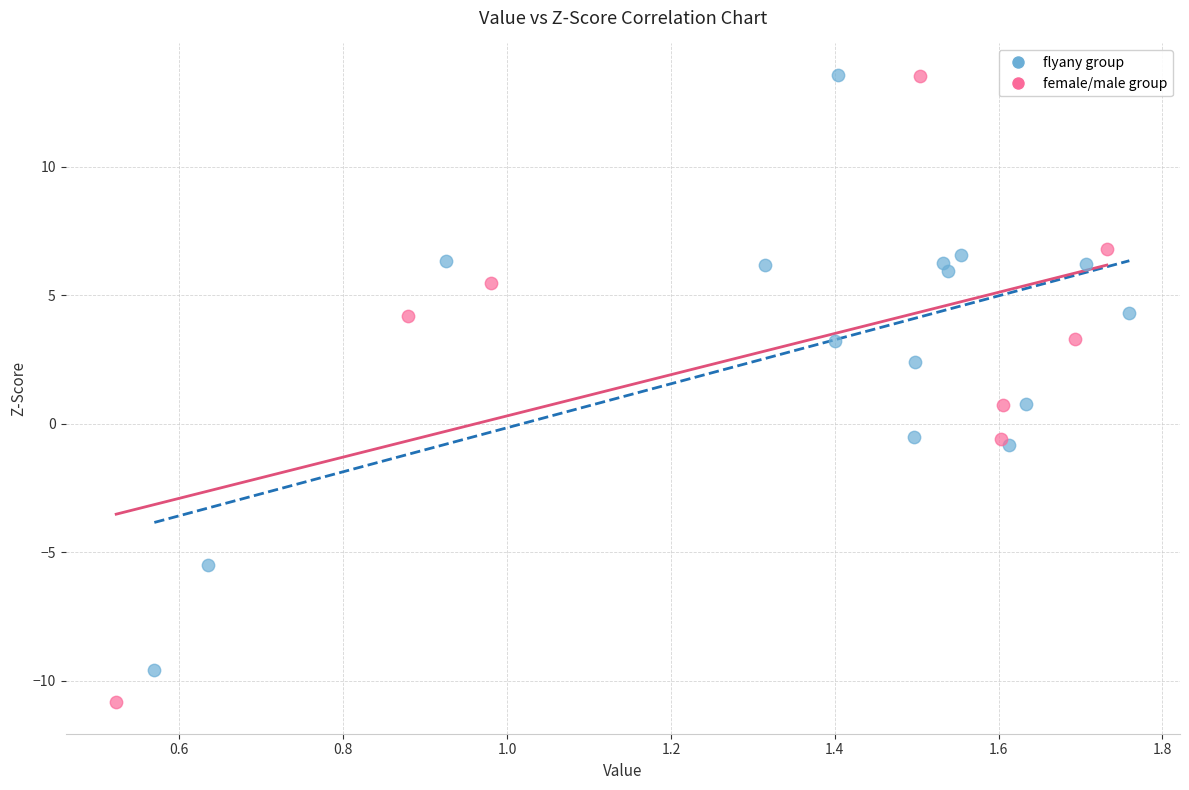

Which series has the largest Y range (max minus min)?

female/male group